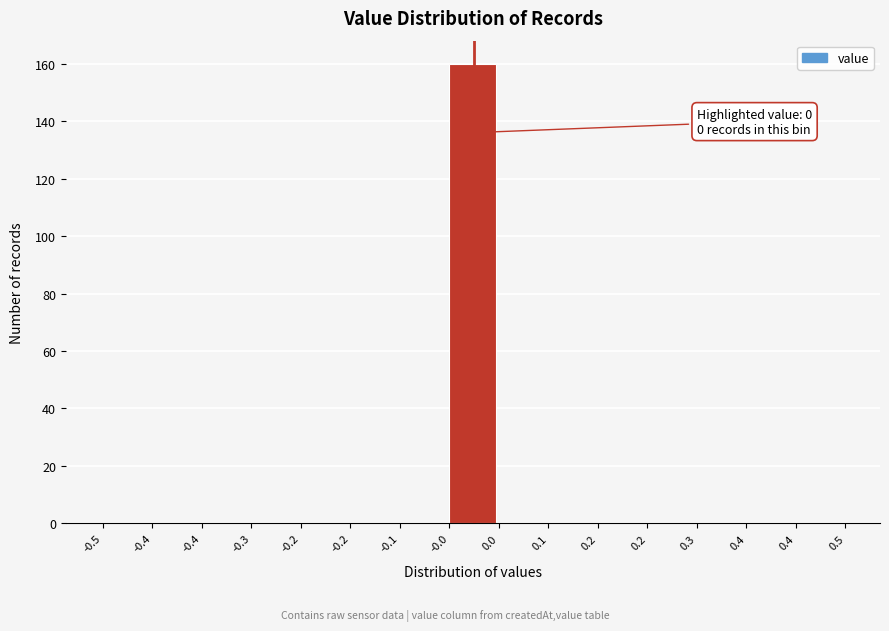

Count the number of data series in this chart.

1